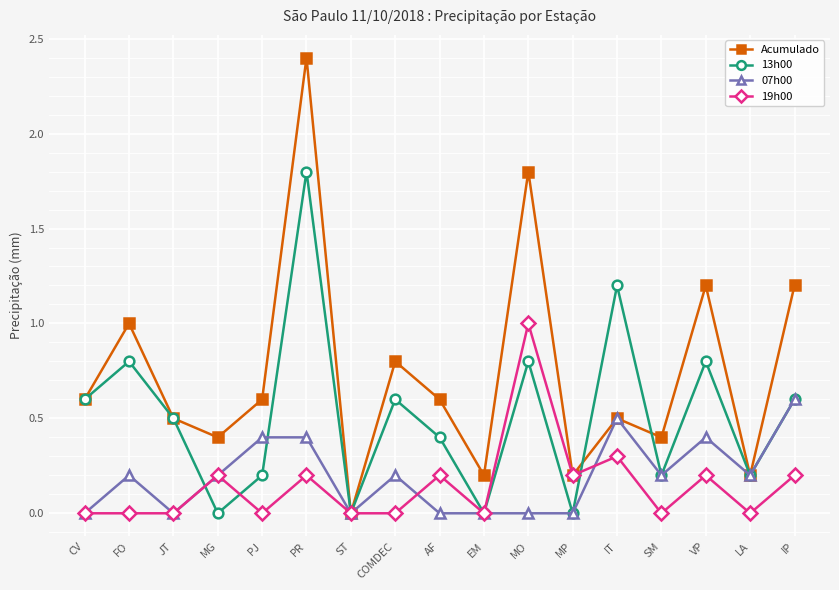

How many data points in Acumulado are above 0?

16